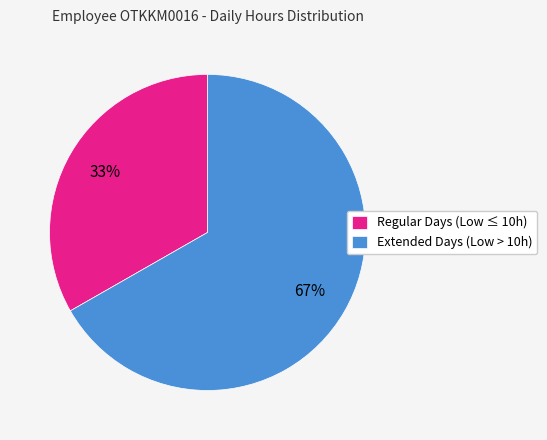

What percentage is the Regular Days (Low ≤ 10h) slice, to the nearest percent?

33%